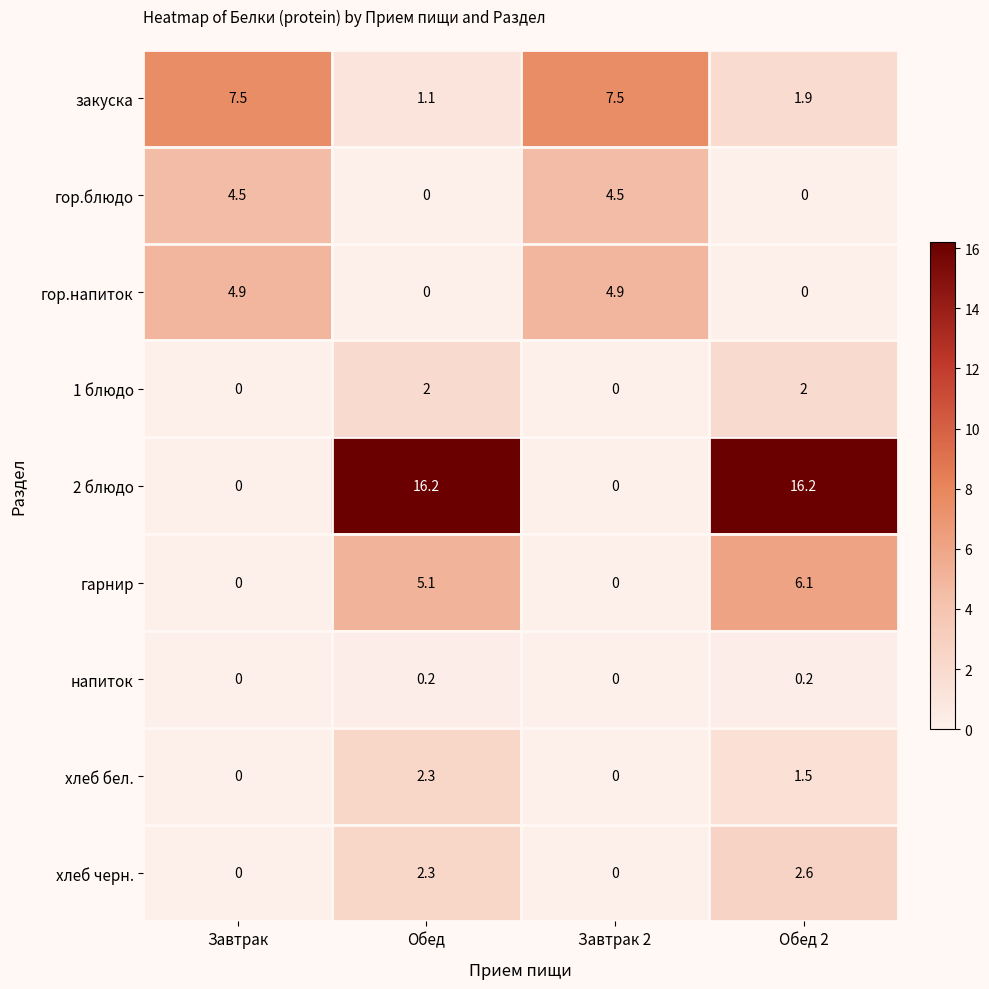

Which series has the largest range (max minus min)?

2 блюдо